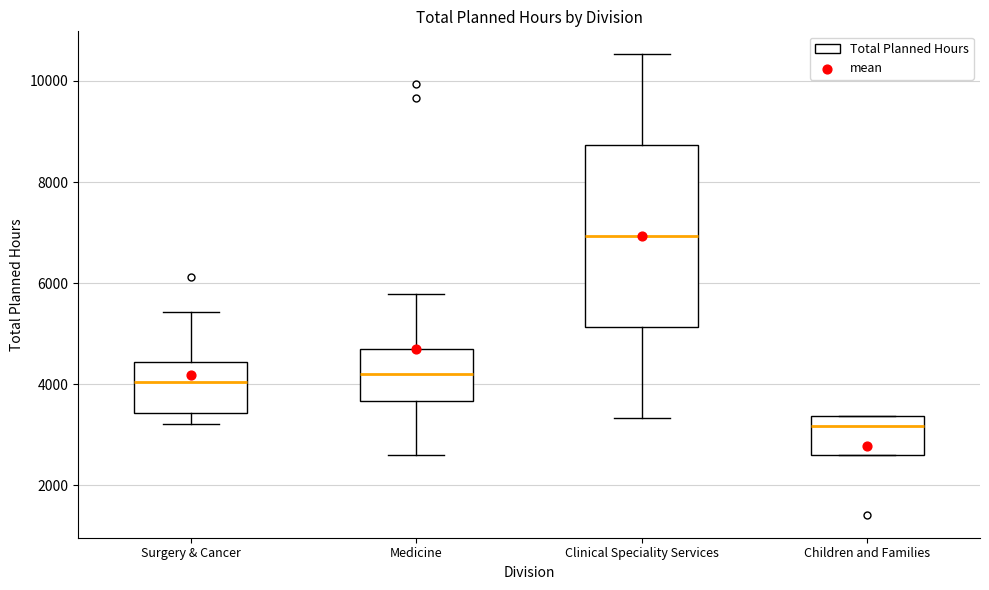

Which box has the highest median line?

Clinical Speciality Services